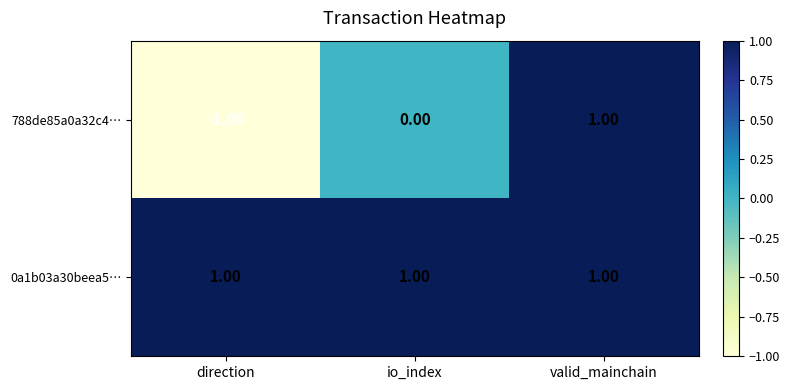

How many values in 788de85a0a32c4… are below zero?

1